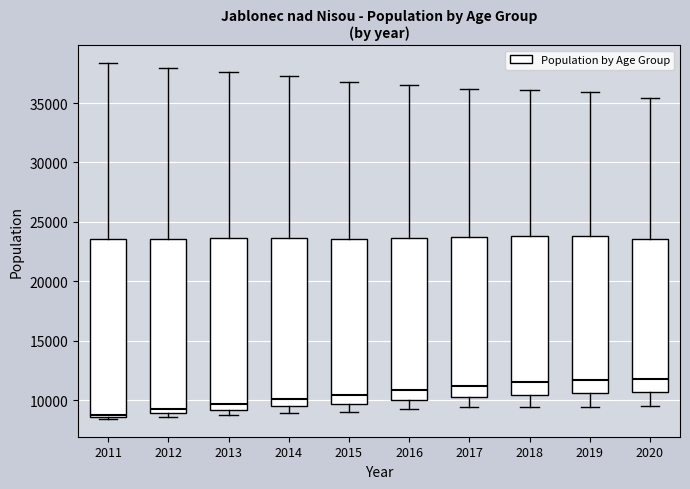

Reading left to right, read every box against the y-axis: the position of its median line, the range the box covers, and the ends of its whiskers. The values are not printed on the chart, so give them approximately, as read against the axis.

2011: median 9000, box 8500 to 23500, whiskers 8500 (just below the box's lower edge) to 38500
2012: median 9500, box 9000 to 23500, whiskers 8500 to 38000
2013: median 9500, box 9000 to 23500, whiskers 8500 to 37500
2014: median 10000, box 9500 to 23500, whiskers 9000 to 37500
2015: median 10500, box 9500 to 23500, whiskers 9000 to 37000
2016: median 11000, box 10000 to 23500, whiskers 9000 to 36500
2017: median 11000, box 10500 to 23500, whiskers 9500 to 36000
2018: median 11500, box 10500 to 24000, whiskers 9500 to 36000
2019: median 11500, box 10500 to 24000, whiskers 9500 to 36000
2020: median 12000, box 10500 to 23500, whiskers 9500 to 35500